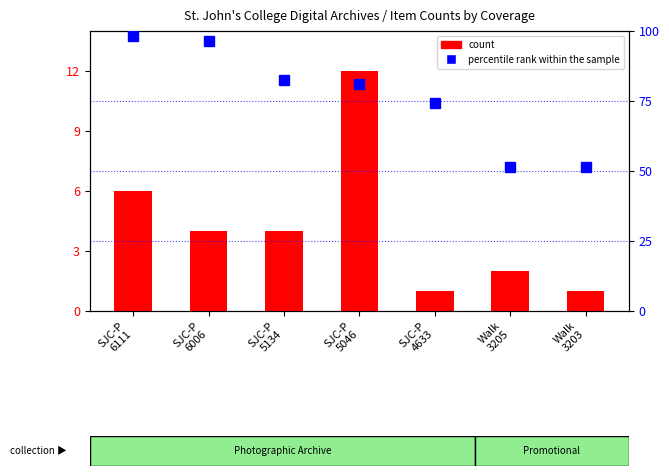

Reading right to left, what are all the values shown in this chart?

count: Walk
3203=1.0	Walk
3205=2.0	SJC-P
4633=1.0	SJC-P
5046=12.0	SJC-P
5134=4.0	SJC-P
6006=4.0	SJC-P
6111=6.0
percentile rank within the sample: Walk
3203=51.4	Walk
3205=51.4	SJC-P
4633=74.3	SJC-P
5046=81.0	SJC-P
5134=82.4	SJC-P
6006=96.4	SJC-P
6111=98.1